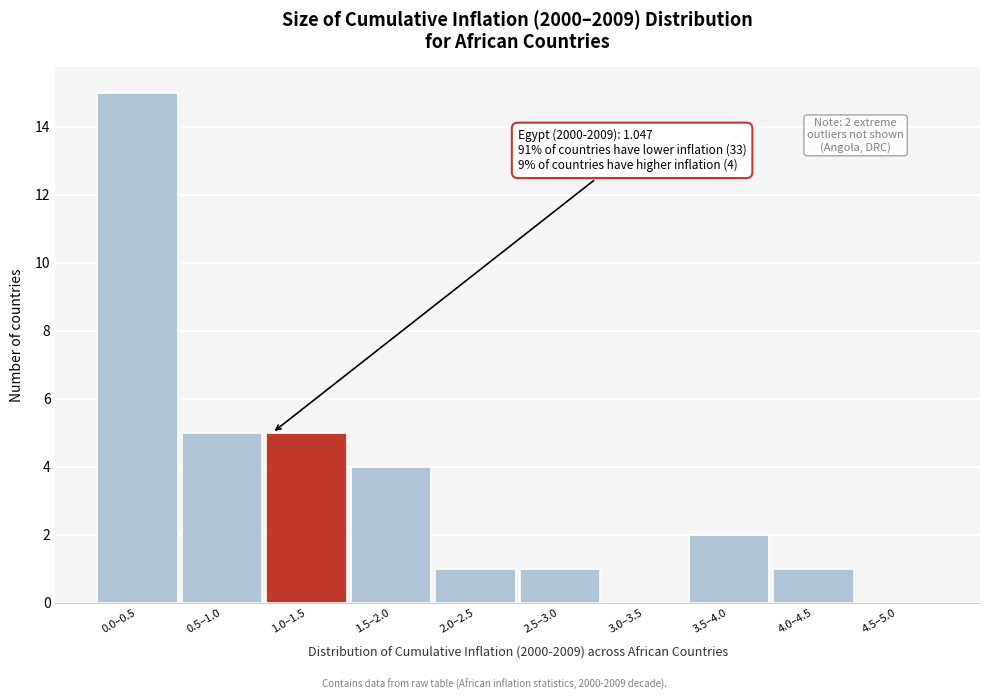

Reading right to left, list all the values displayed in this chart.

4.5–5.0=0	4.0–4.5=1	3.5–4.0=2	3.0–3.5=0	2.5–3.0=1	2.0–2.5=1	1.5–2.0=4	1.0–1.5=5	0.5–1.0=5	0.0–0.5=15